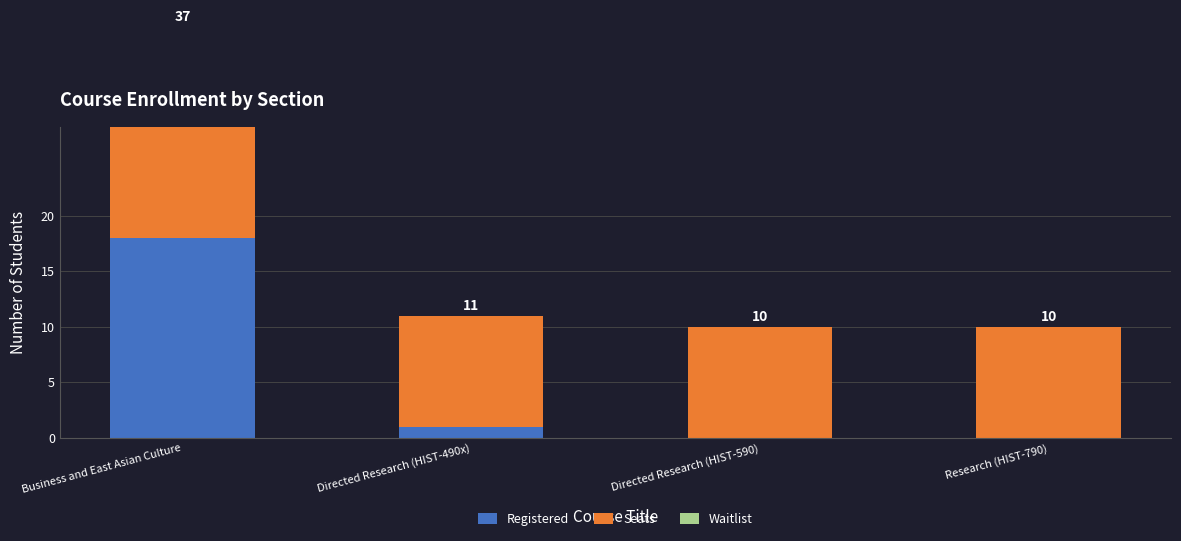

What is the total value across all series at Directed Research (HIST-490x)?

11